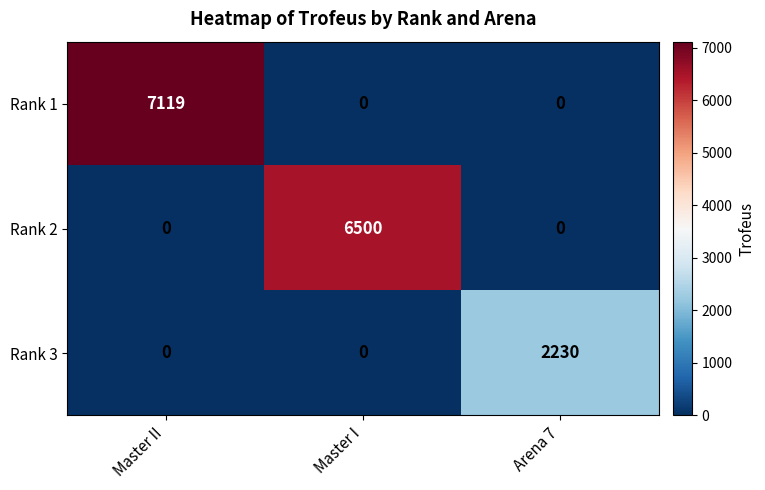

What is the maximum value for Rank 2?

6500